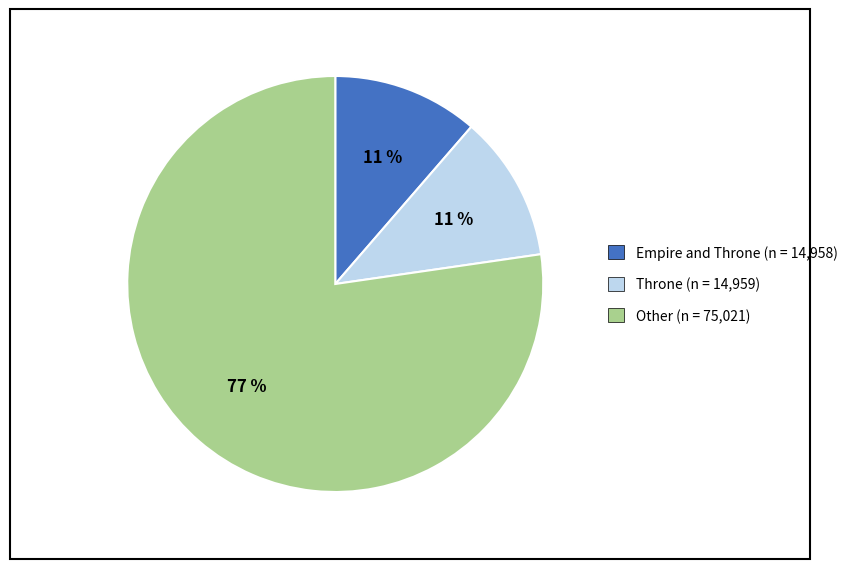

Count the number of slices in the pie.

3